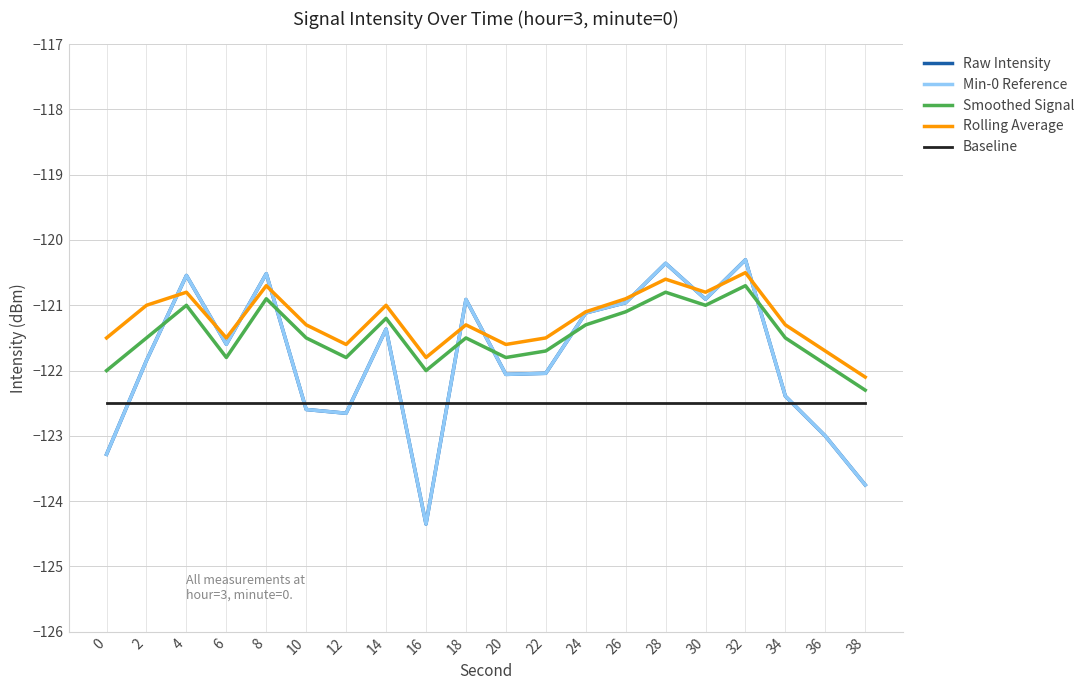

Does the chart display data point markers on the line(s)?

No